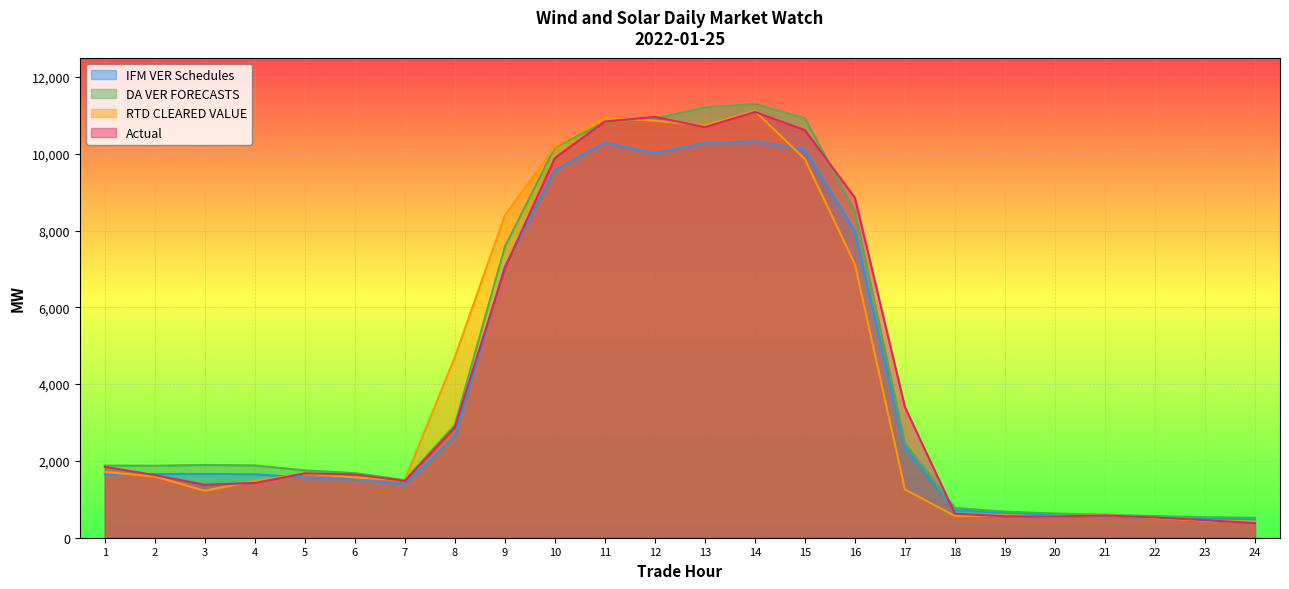

How many lines are shown in the chart?

4